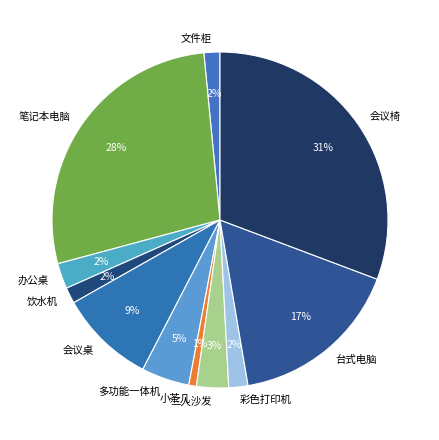

Which slice is the largest?

会议椅